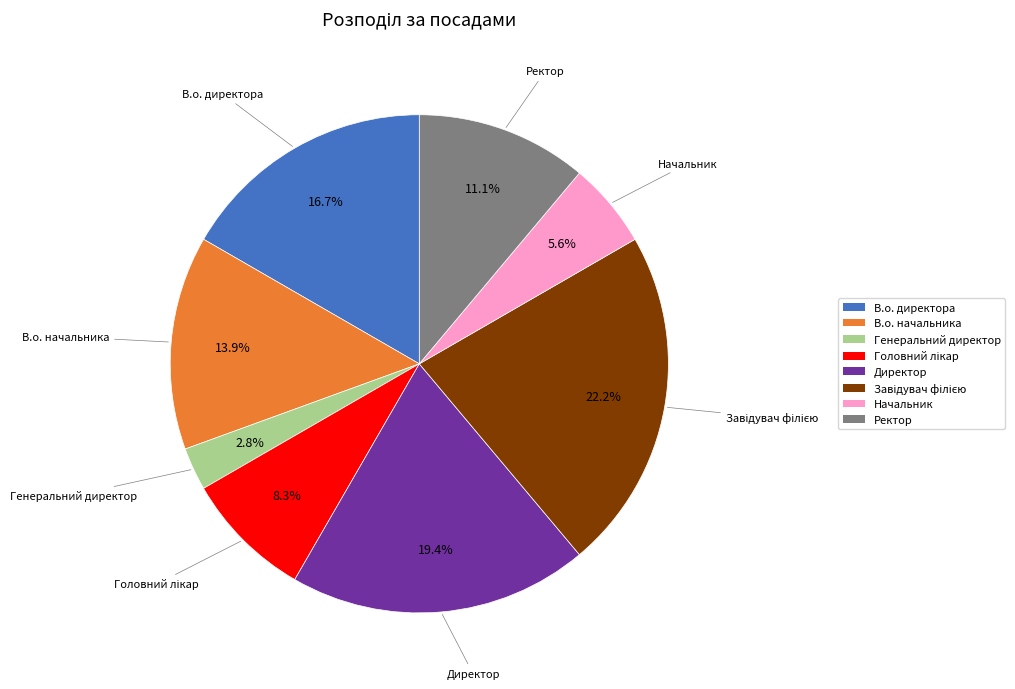

Count the number of slices in the pie.

8